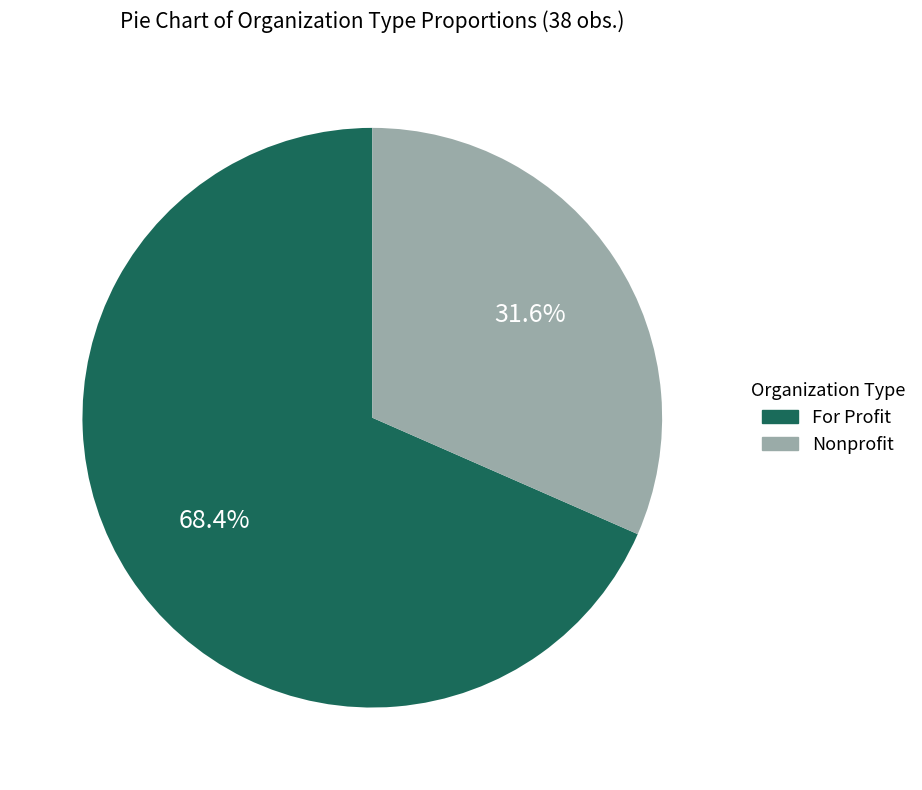

Approximately how many times larger is the value at For Profit compared to Nonprofit?

2.2